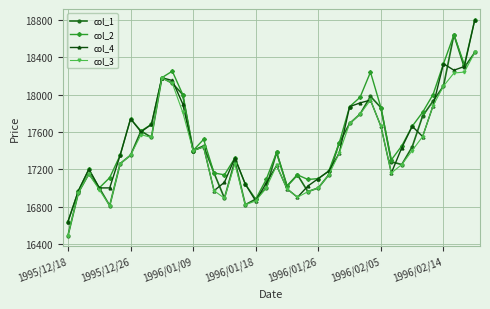

Does the chart display data point markers on the line(s)?

Yes